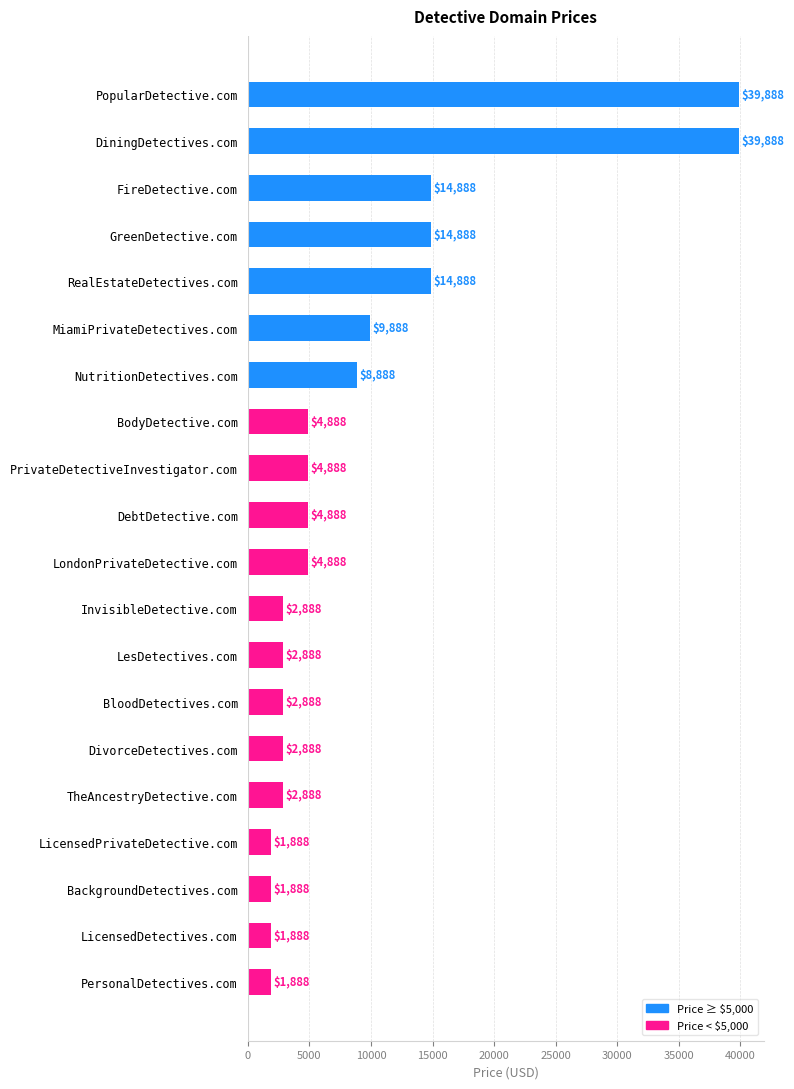

What is the sum of the values at DivorceDetectives.com and LicensedPrivateDetective.com?

4776